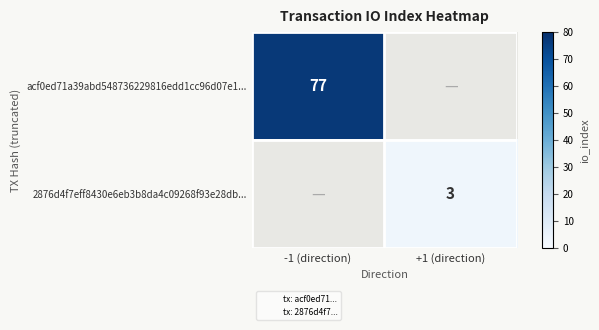

The 2876d4f7eff8430e6eb3b8da4c09268f93e28db... series shows 3 at +1 (direction). True or false?

True